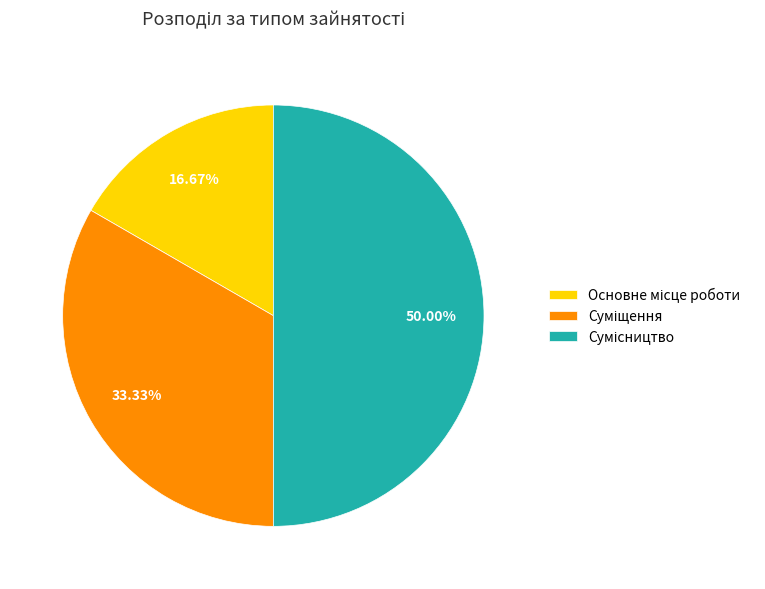

Does any single category account for the majority?

No